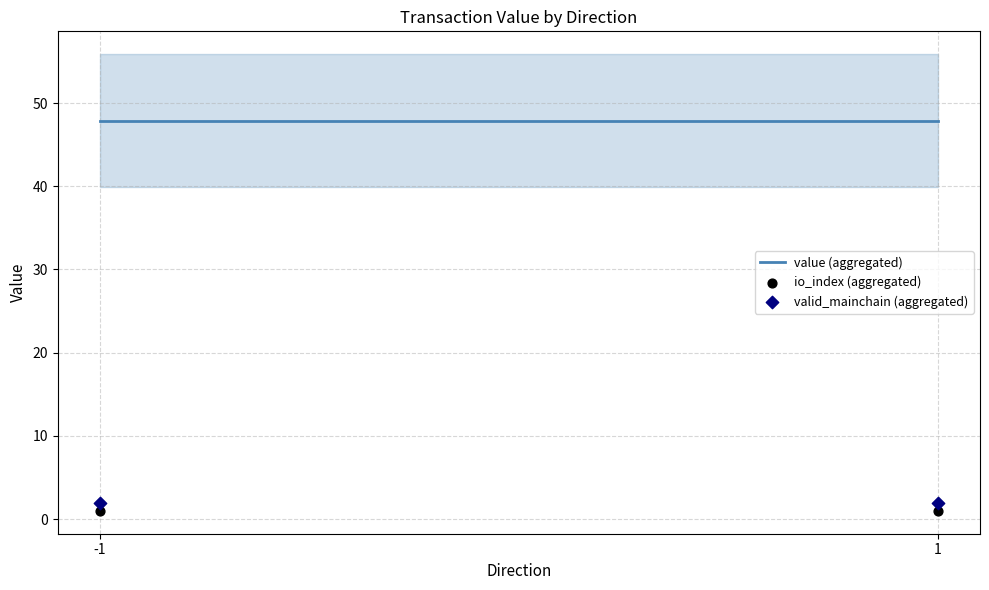

Which series contains the highest Y value?

valid_mainchain (aggregated)